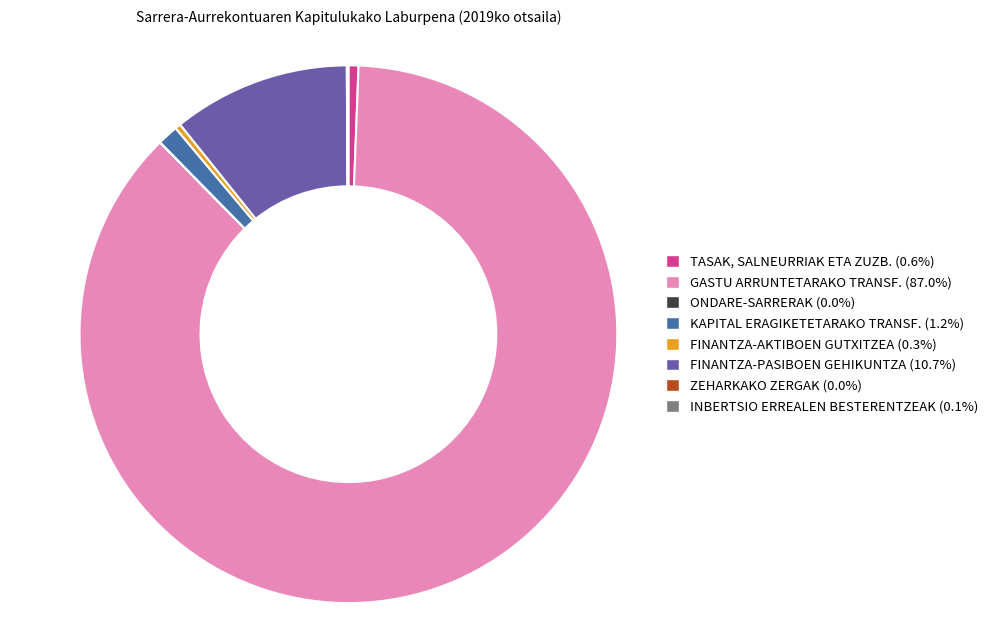

Which category has the biggest portion of the pie?

GASTU ARRUNTETARAKO TRANSF.